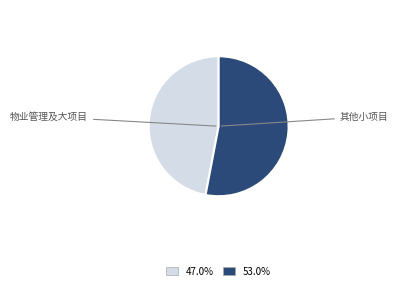

Is there a majority slice in this chart?

Yes